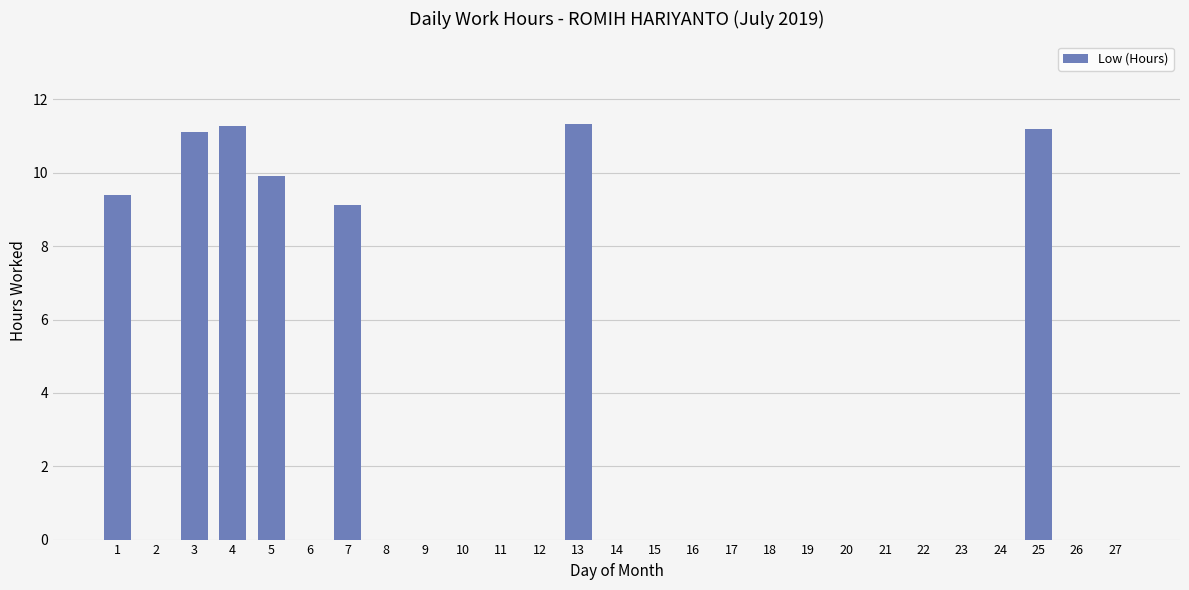

How many categories are shown in the chart?

27